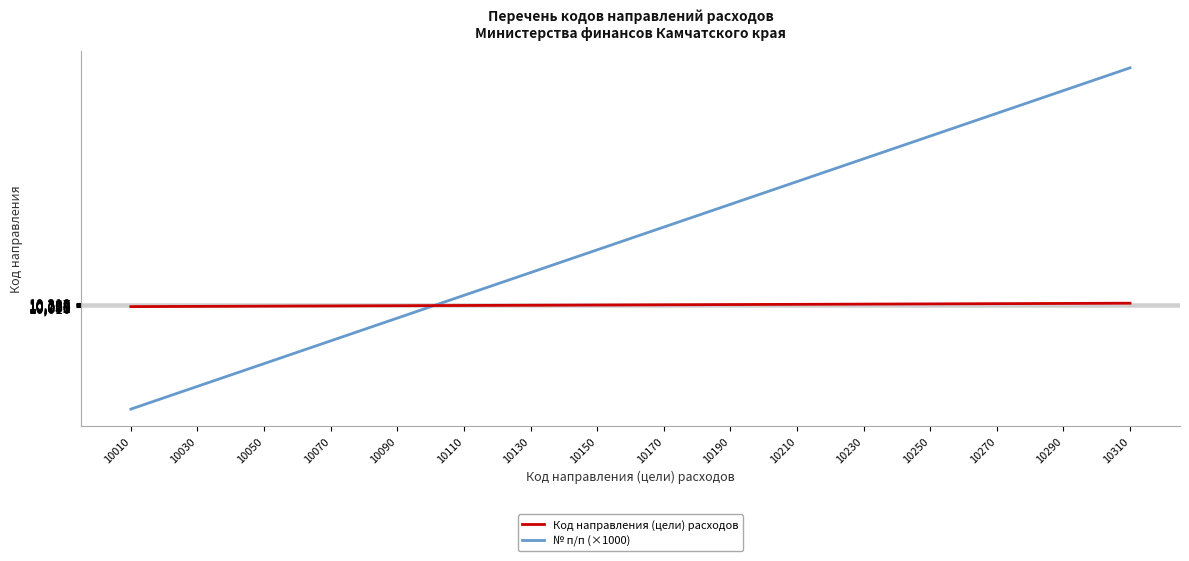

List the series in order of their overall mean, lowest first.

Код направления (цели) расходов, № п/п (×1000)